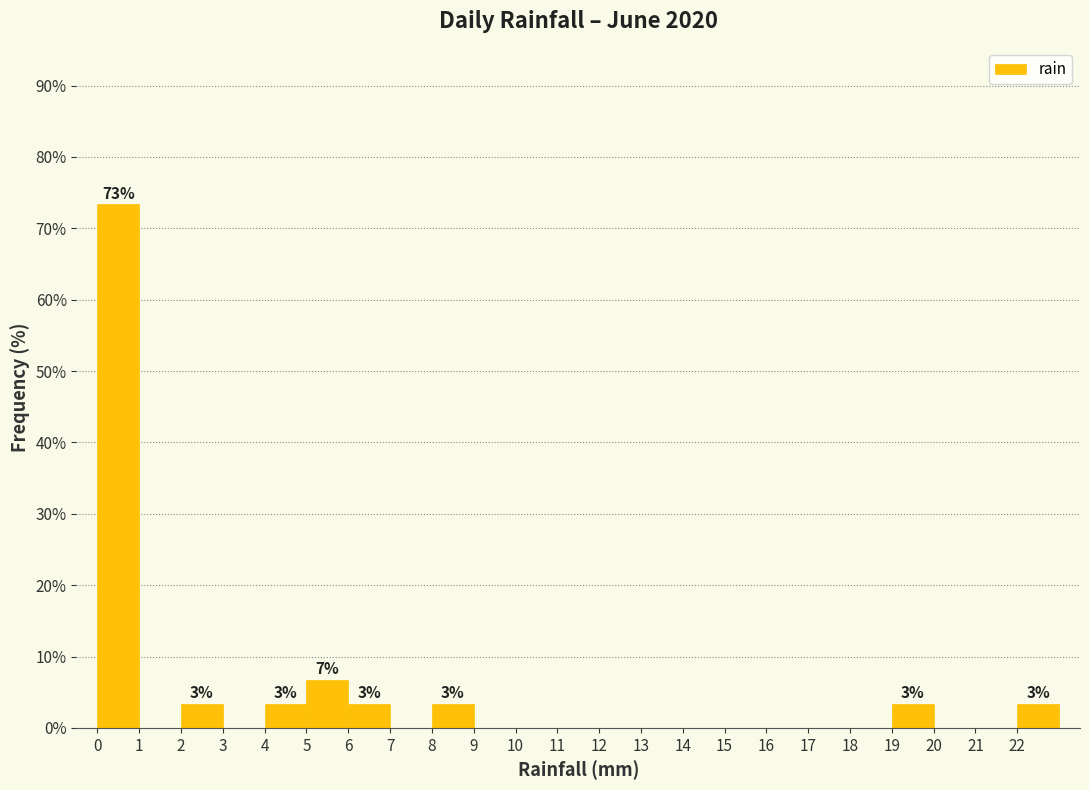

Over which range of the x-axis is the bar tallest?

0 to 1